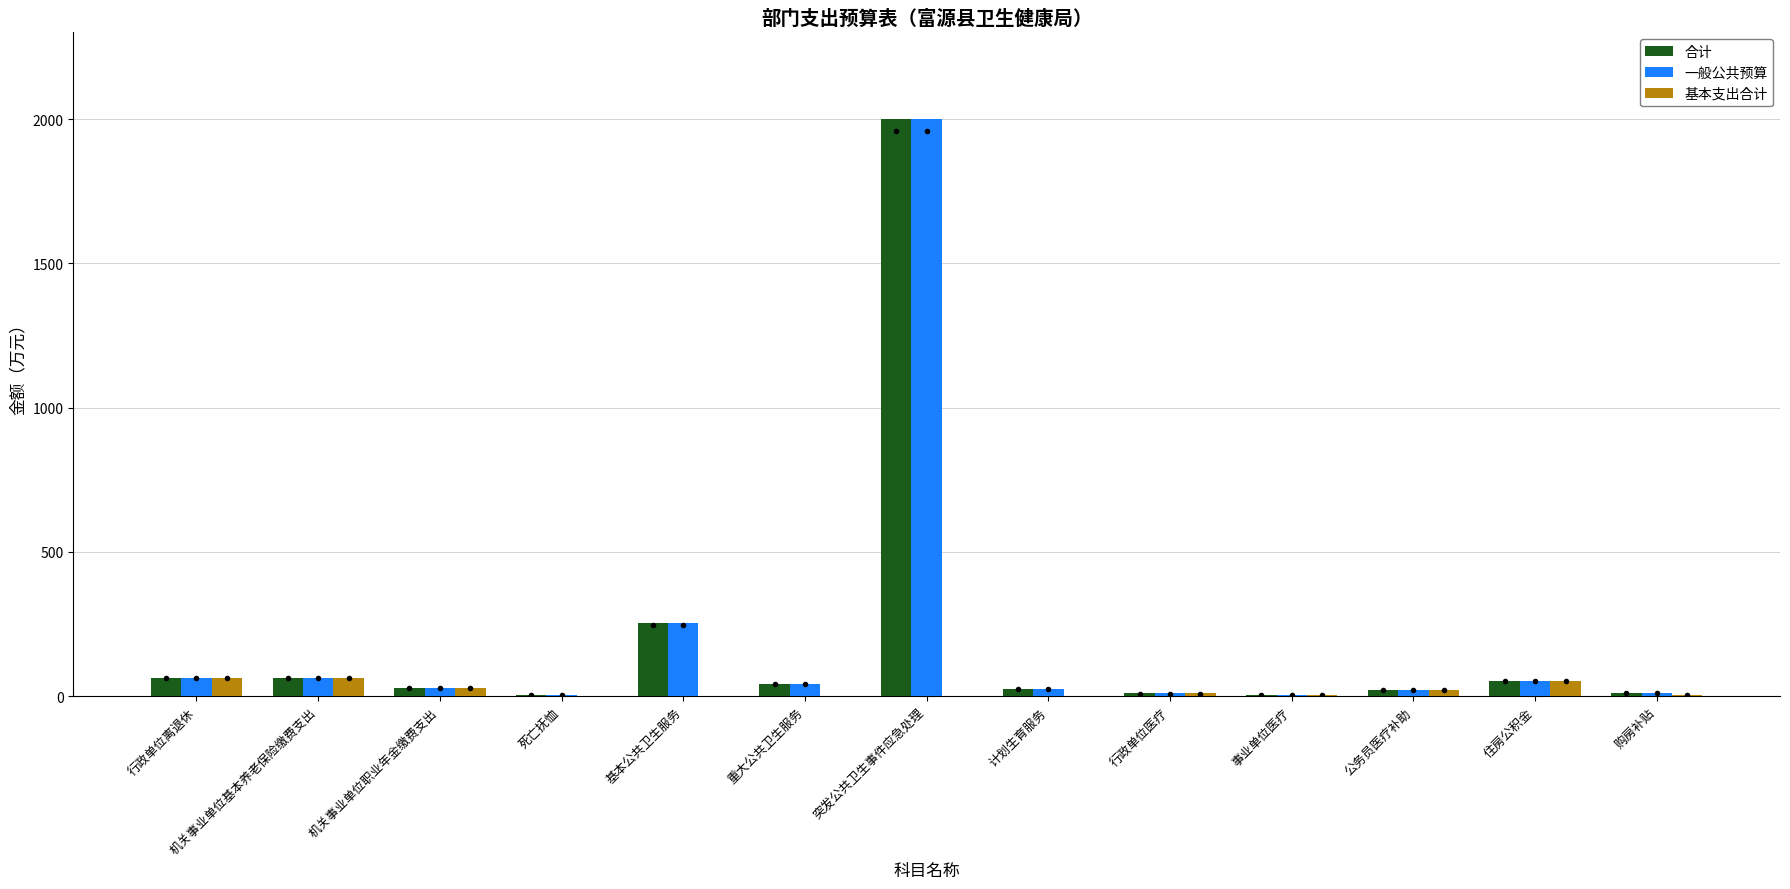

The value of 合计 at 基本公共卫生服务 is 77.8. True or false?

False